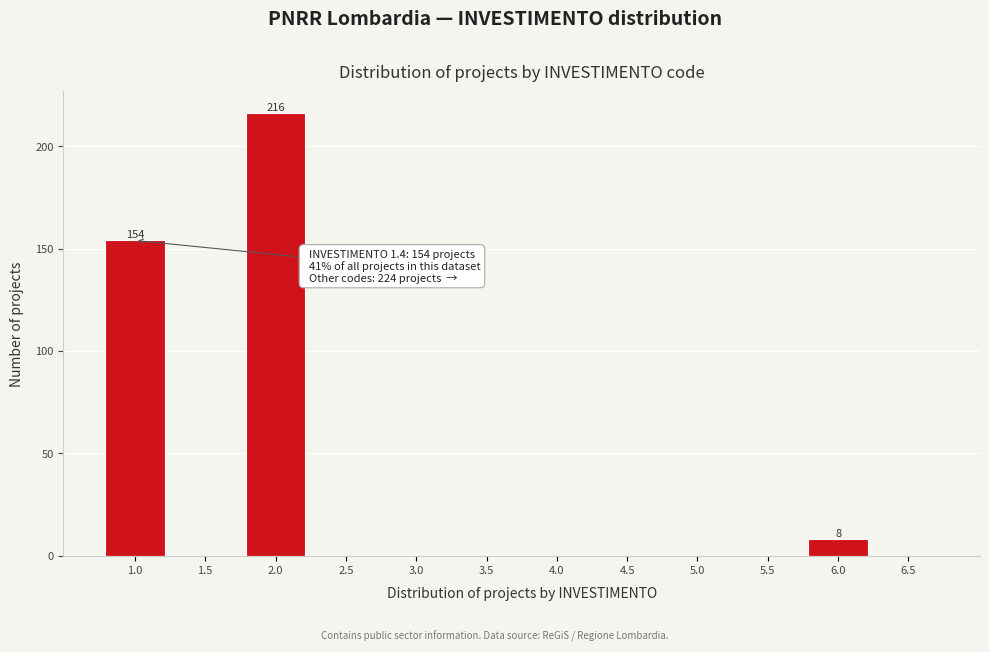

Reading right to left, extract all data points from this chart.

6.5=0	6.0=8	5.5=0	5.0=0	4.5=0	4.0=0	3.5=0	3.0=0	2.5=0	2.0=216	1.5=0	1.0=154